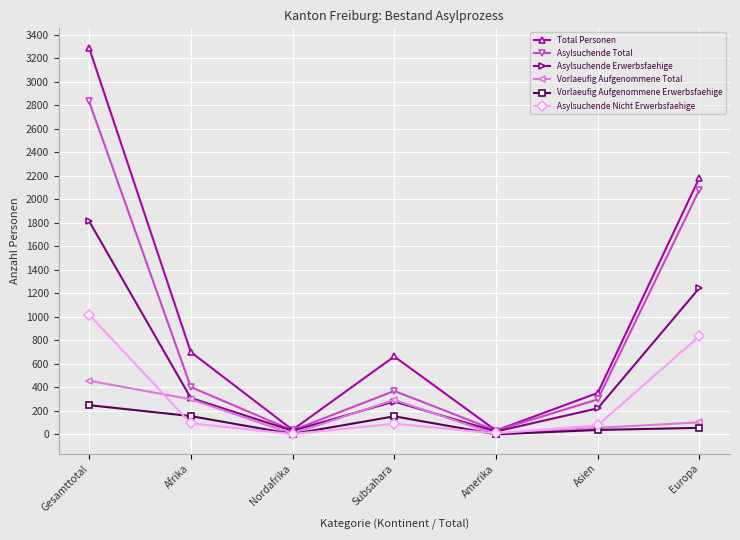

At which label is Asylsuchende Nicht Erwerbsfaehige closest to 511?

Europa